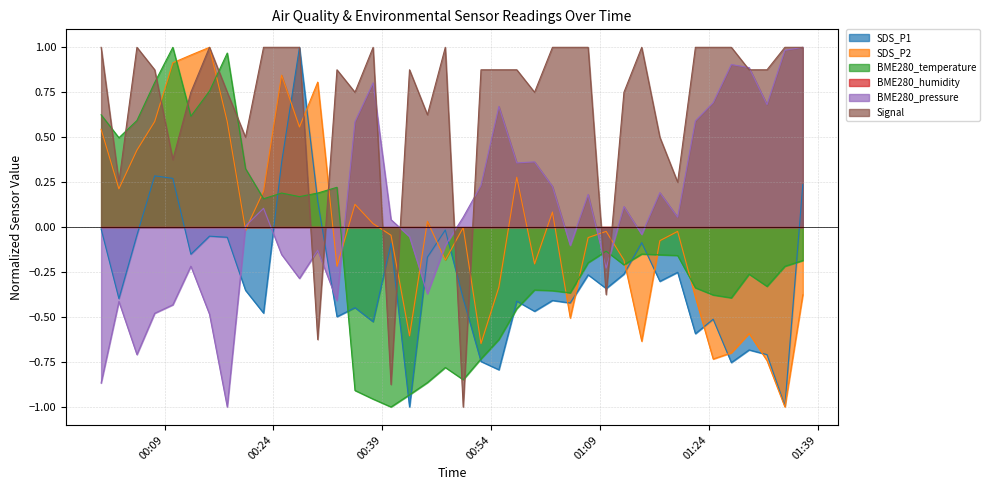

Where is the first local maximum for BME280_temperature?

2021/11/22 00:10:08